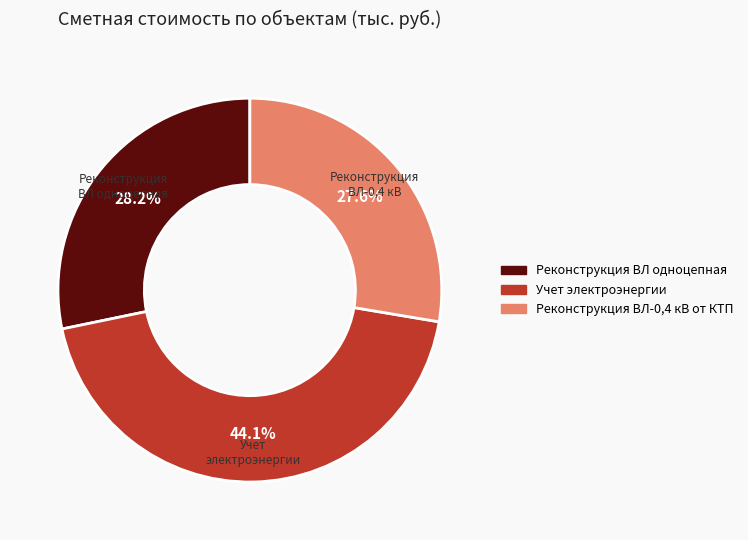

Which category has the biggest portion of the pie?

Учет электроэнергии